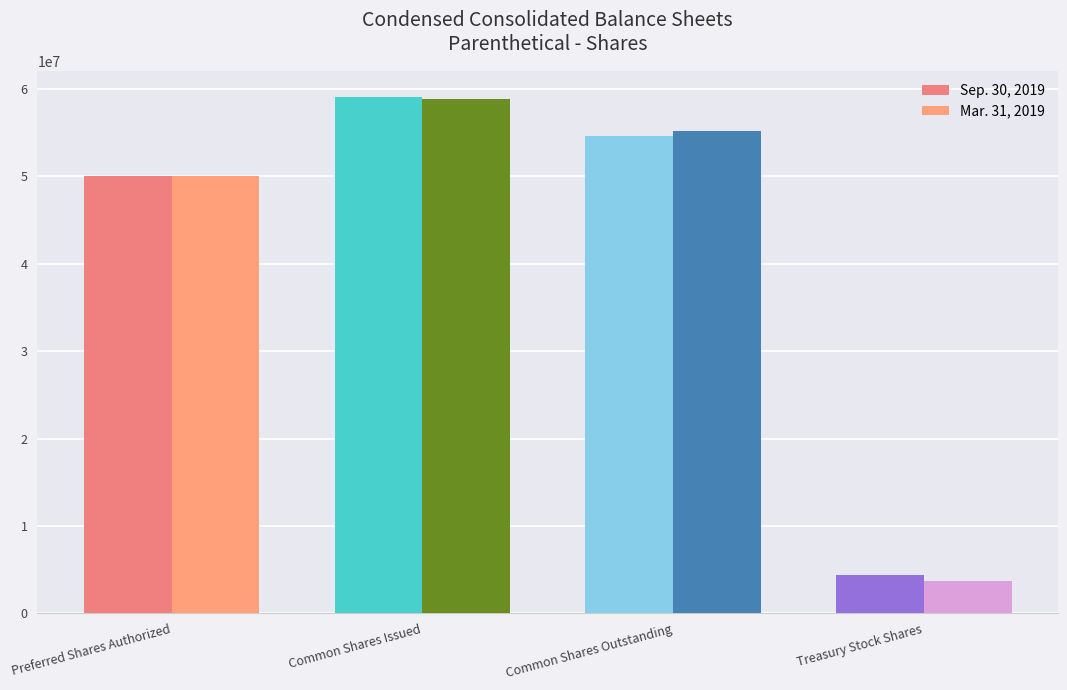

What is the spread (max minus min) of values at Common Shares Issued?

190970